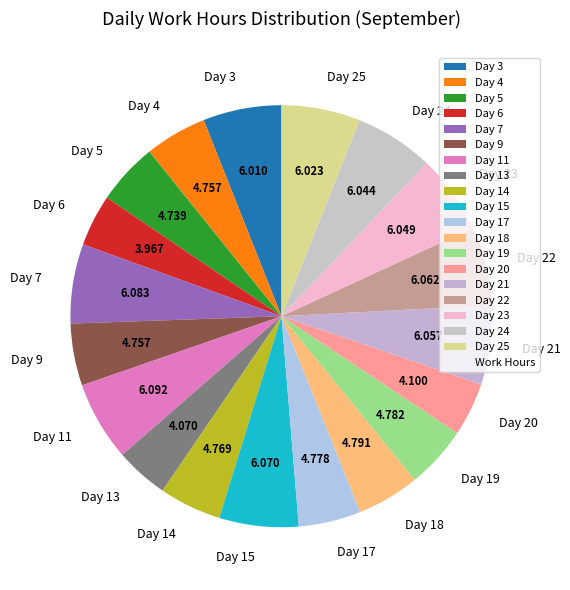

How many slices are in this pie chart?

19